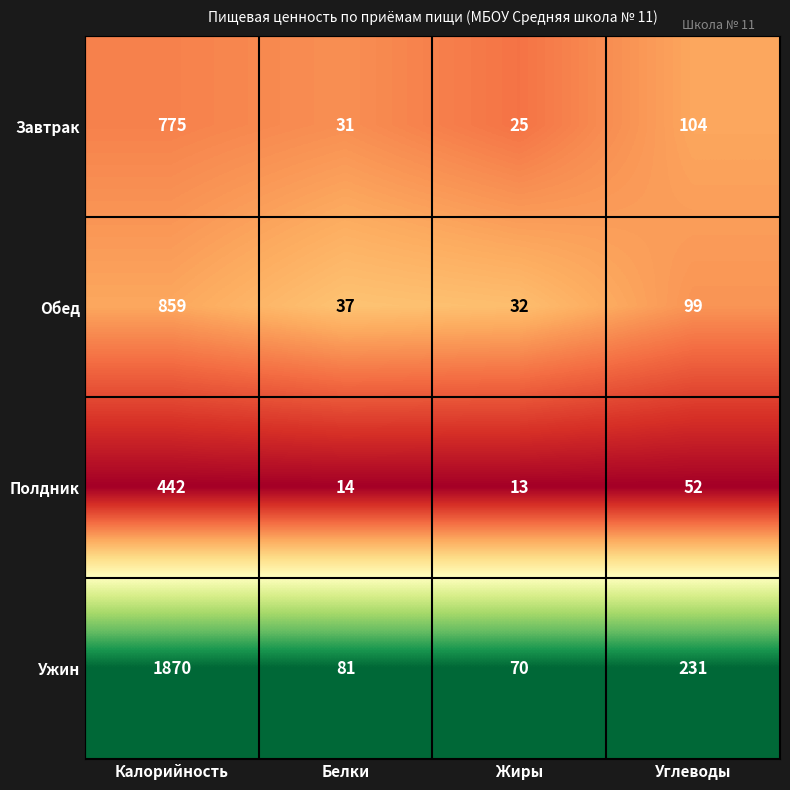

At which category does the chart reach its peak across all series?

Калорийность